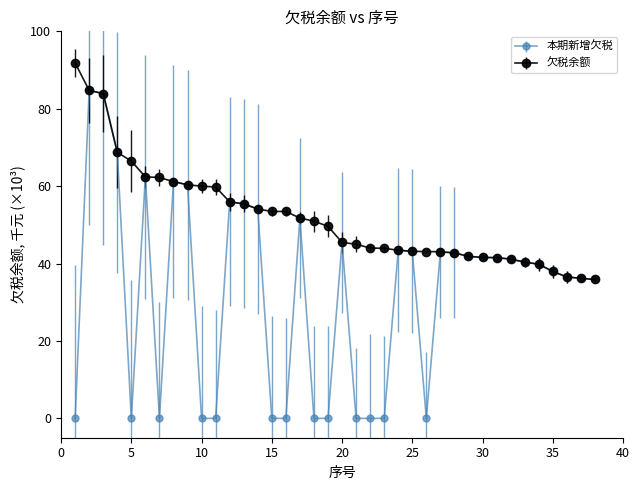

Which series has the widest spread of values?

本期新增欠税